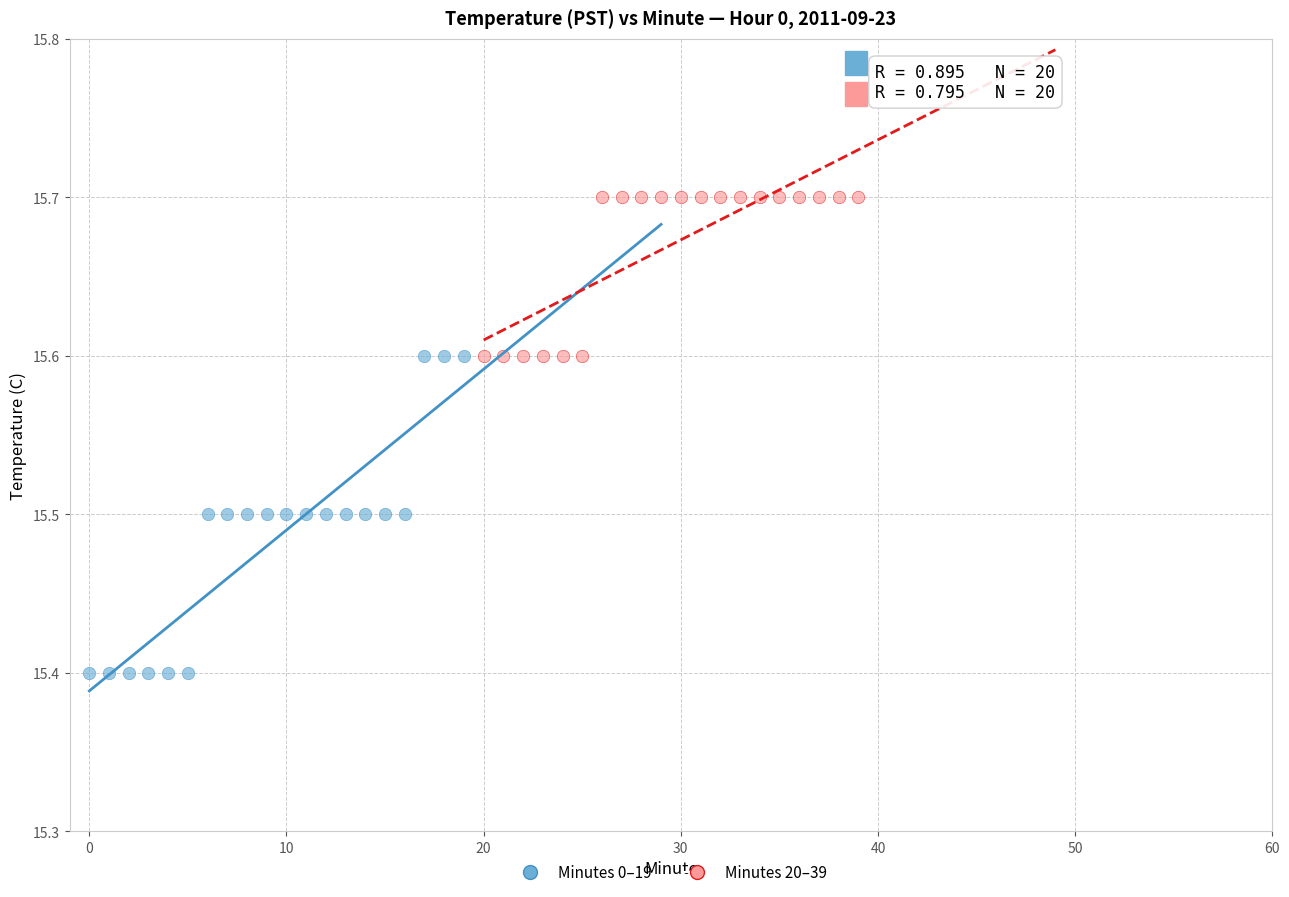

Which series reaches the maximum Y coordinate?

Minutes 20–39